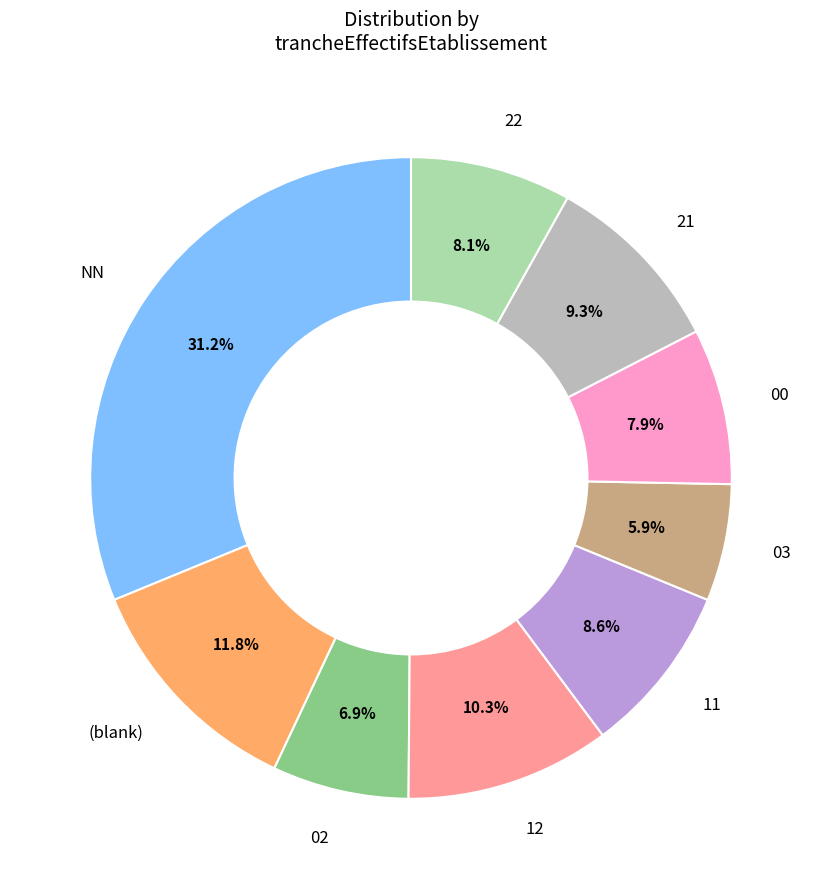

Is there any slice that represents more than half of the pie?

No